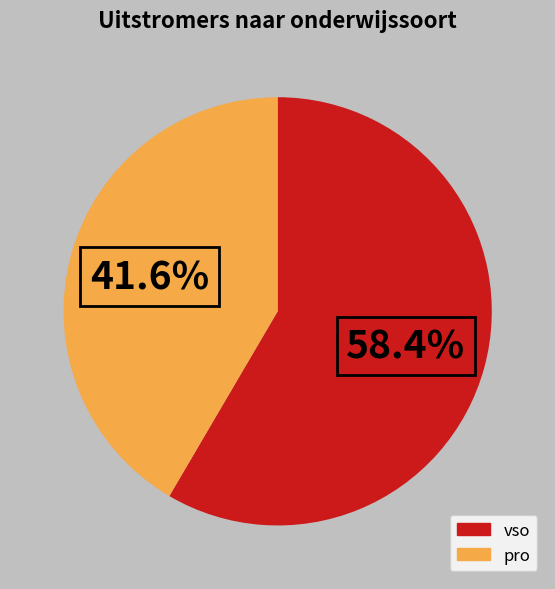

Is the sum of vso and pro greater than half?

Yes